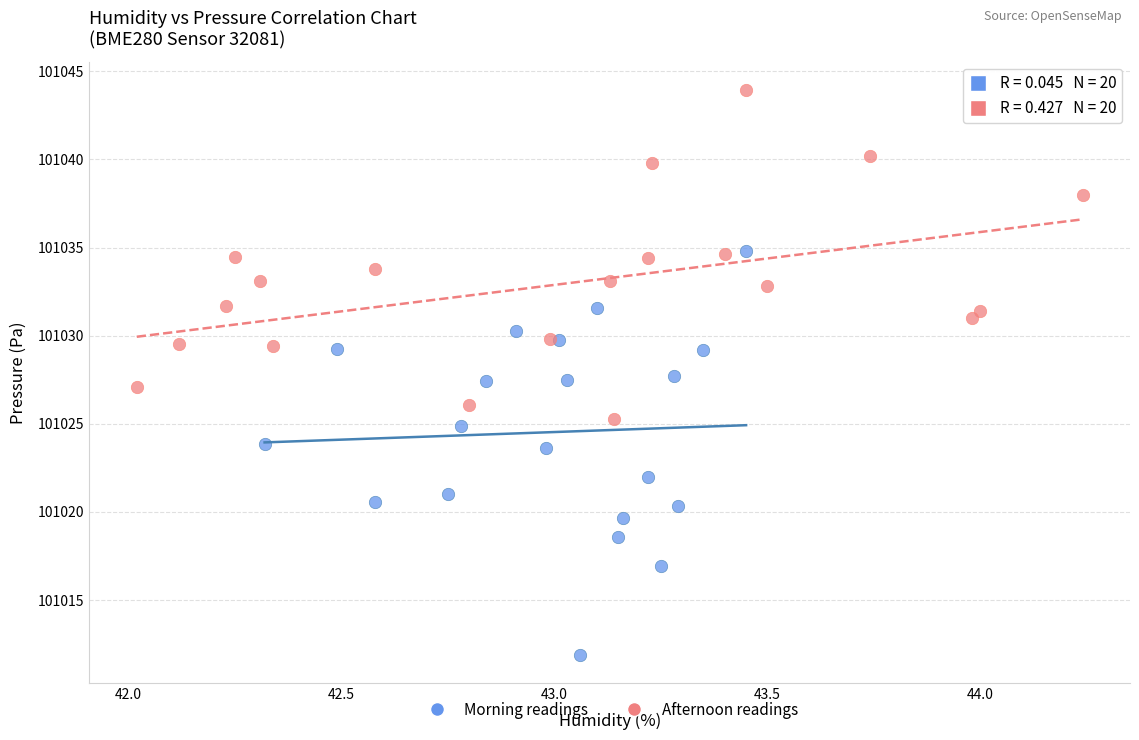

Which series contains the lowest Y value?

Morning readings